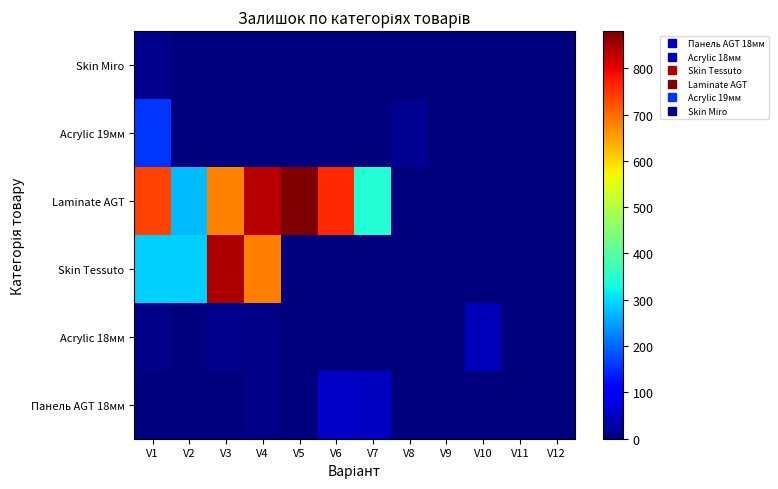

What is the spread (max minus min) of values at V7?

346